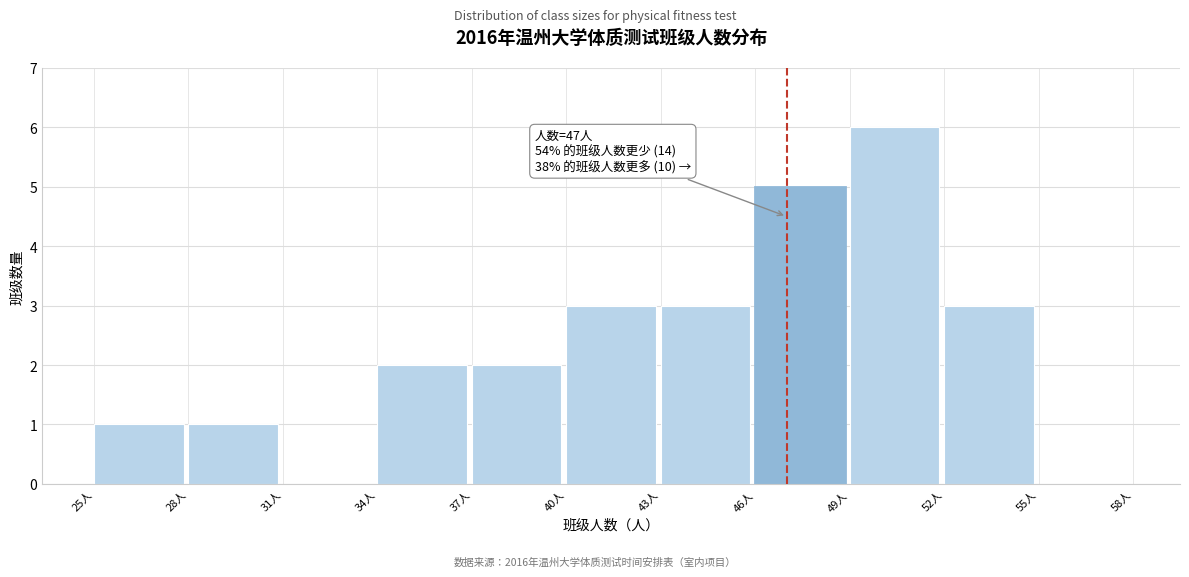

Over which range of the x-axis is the bar tallest?

49 to 52